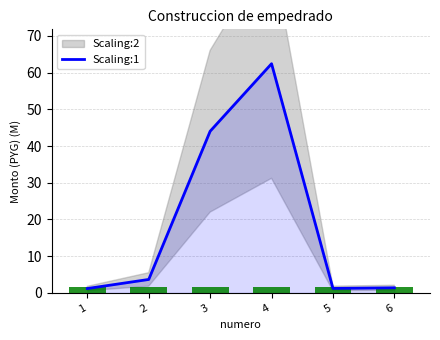

Which label corresponds to the largest value in the chart?

4